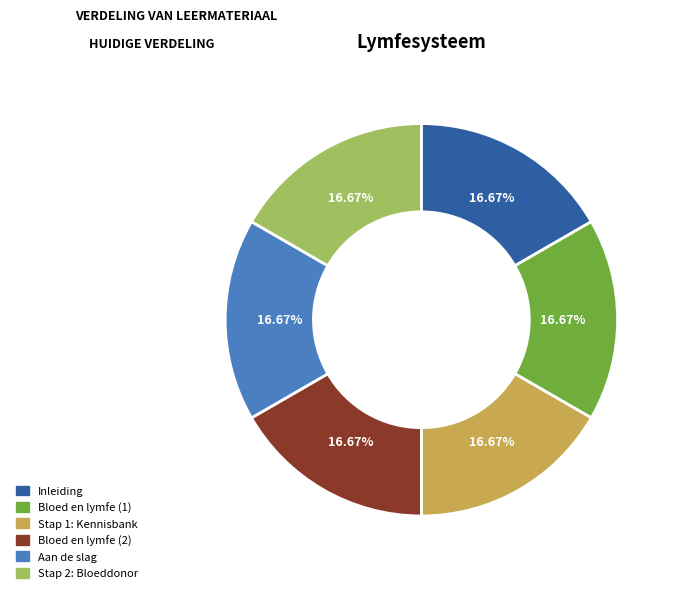

Combined, do Bloed en lymfe (1) and Bloed en lymfe (2) account for over 50%?

No